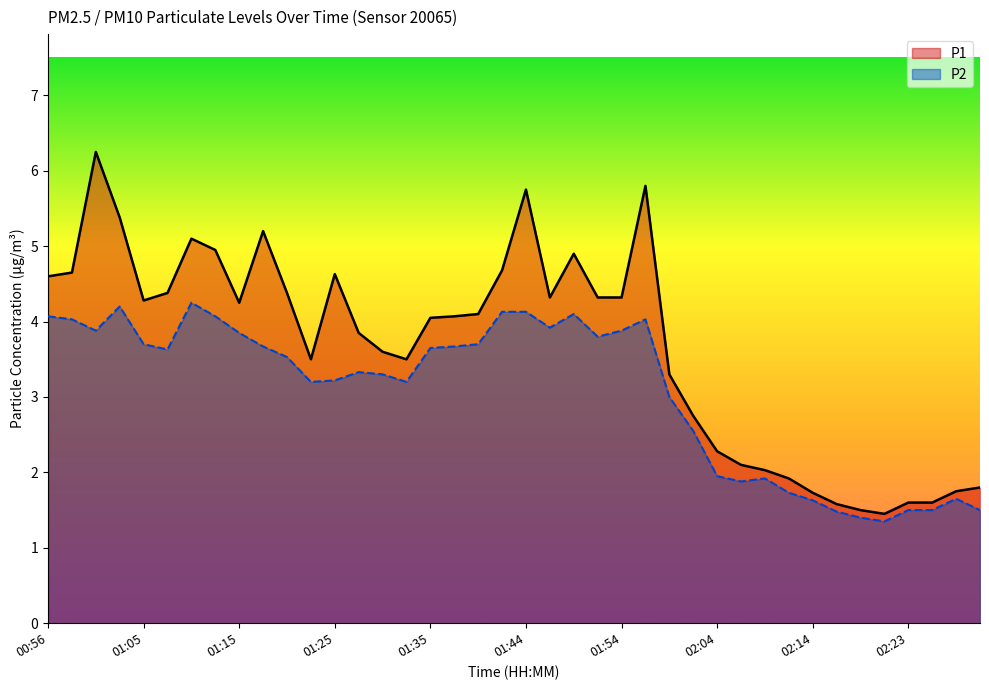

Which series has the largest range (max minus min)?

P1